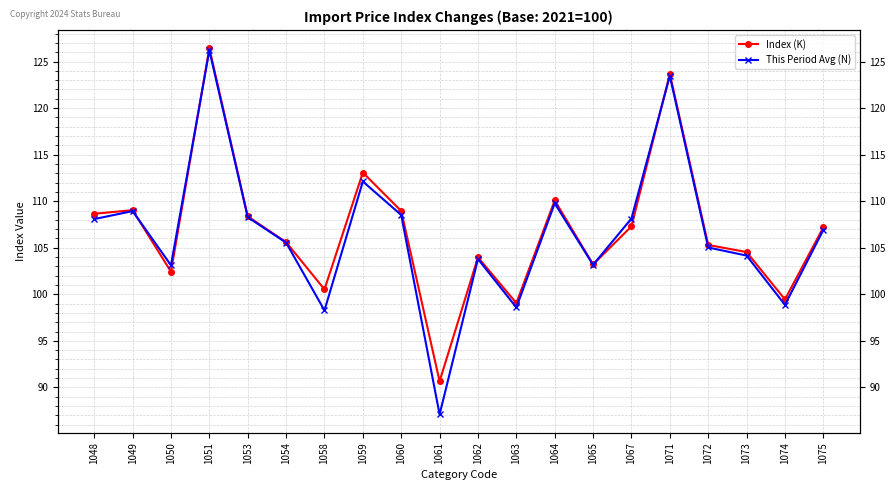

How many values in the Index (K) series are below 107?

10